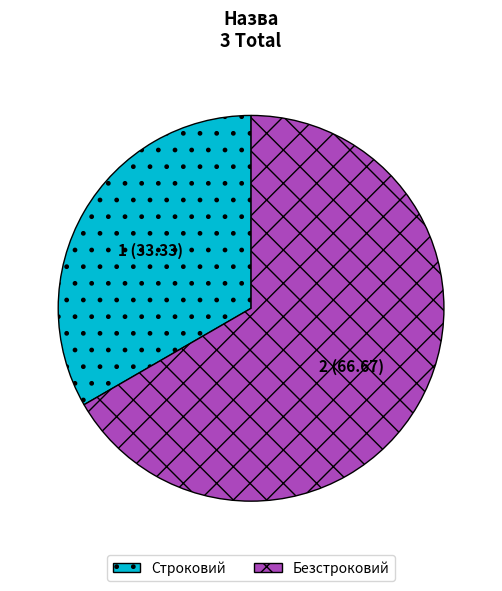

What is the ratio of the value at Безстроковий to the value at Строковий?

2.0